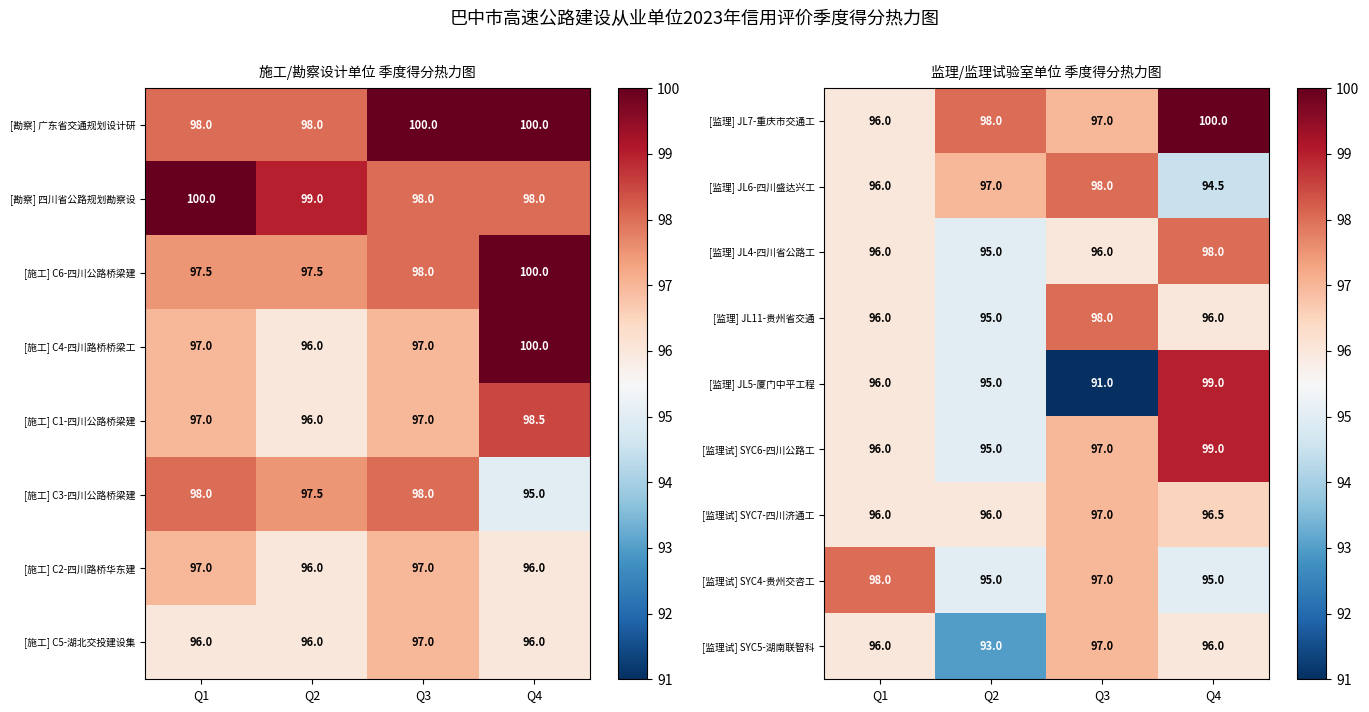

Is the value of [监理] JL5-厦门中平工程 at Q4 greater than the value of [监理试] SYC5-湖南联智科 at Q4?

Yes